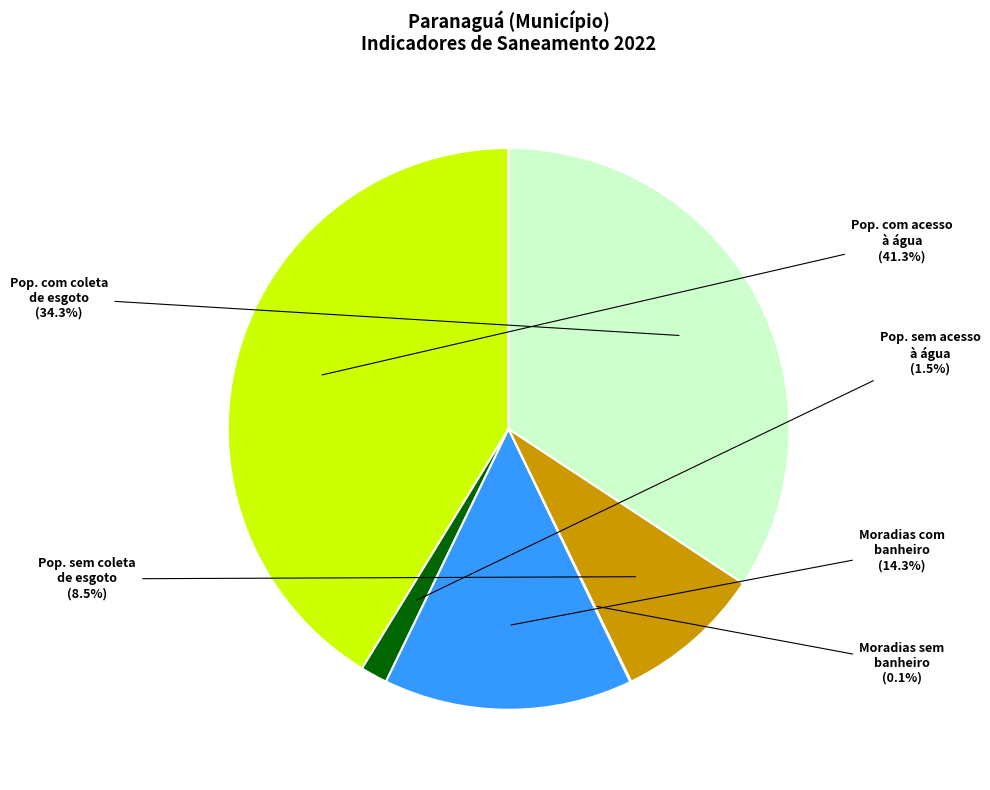

Is there a majority slice in this chart?

No